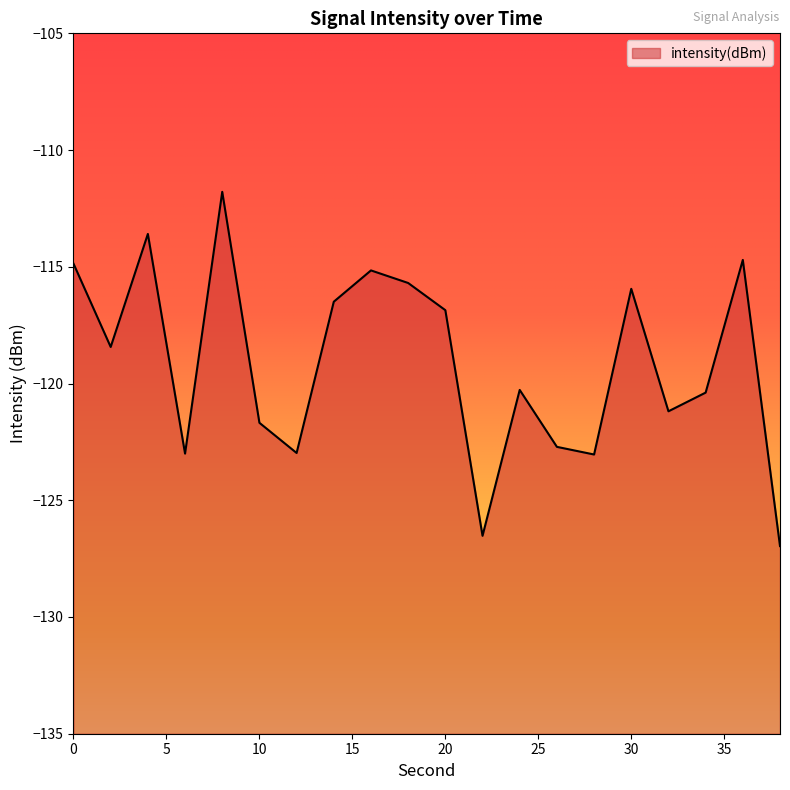

At which category does the chart reach its peak across all series?

8